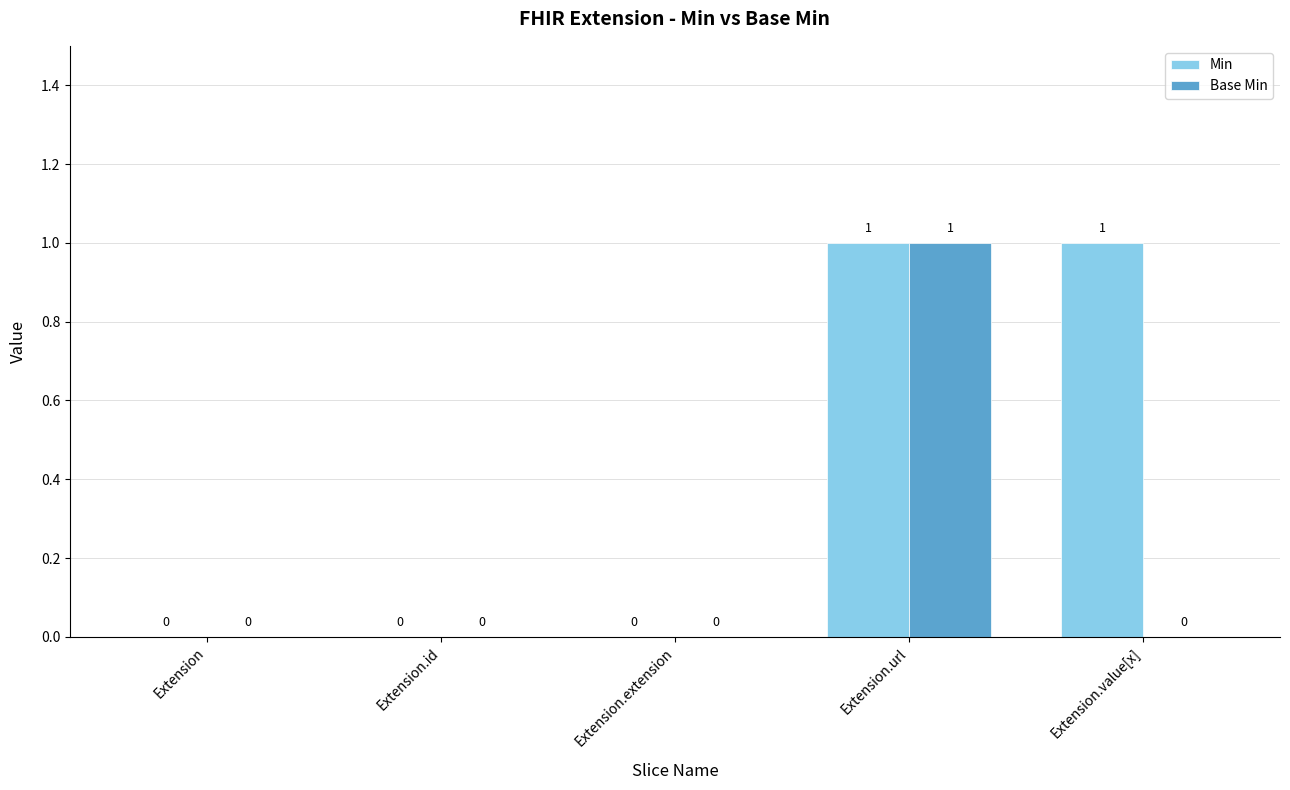

True or false: Min has a value of 0 at Extension.extension.

True